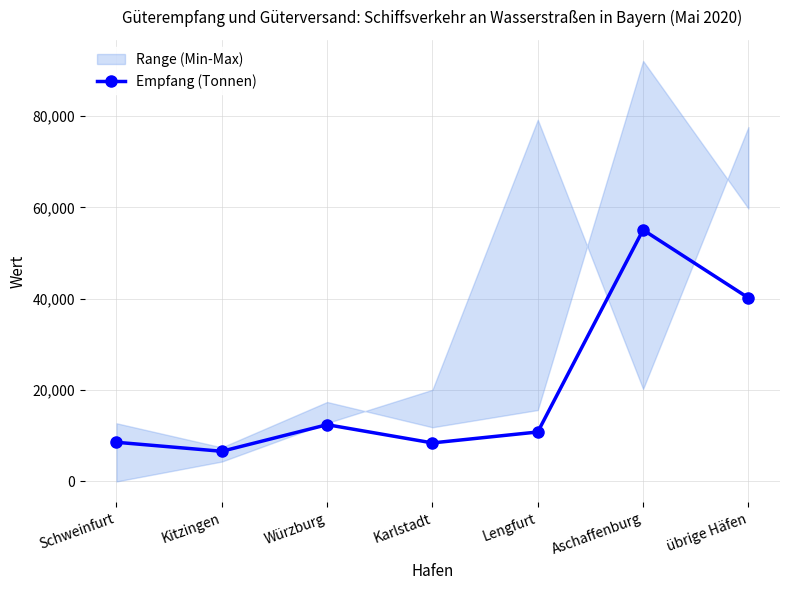

List the labels in order of value, largest first.

Aschaffenburg, übrige Häfen, Würzburg, Lengfurt, Schweinfurt, Karlstadt, Kitzingen